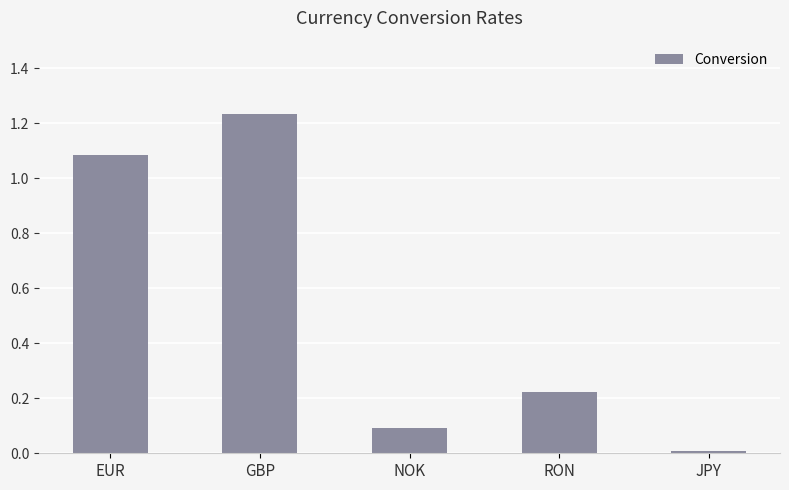

Is it true that the value at EUR is 0.4?

False